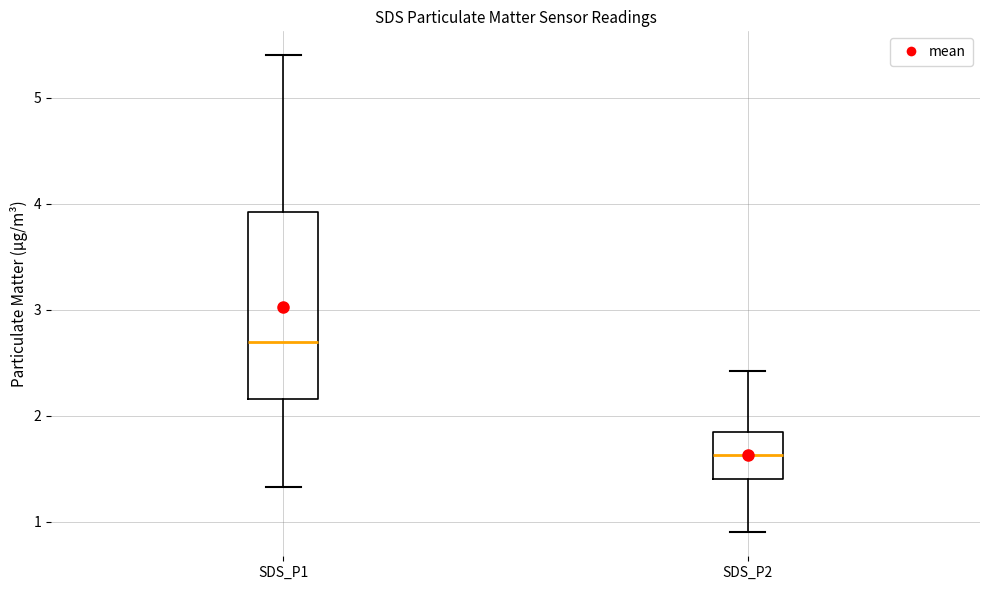

Which box is the tallest, from its lower edge to its upper edge?

SDS_P1